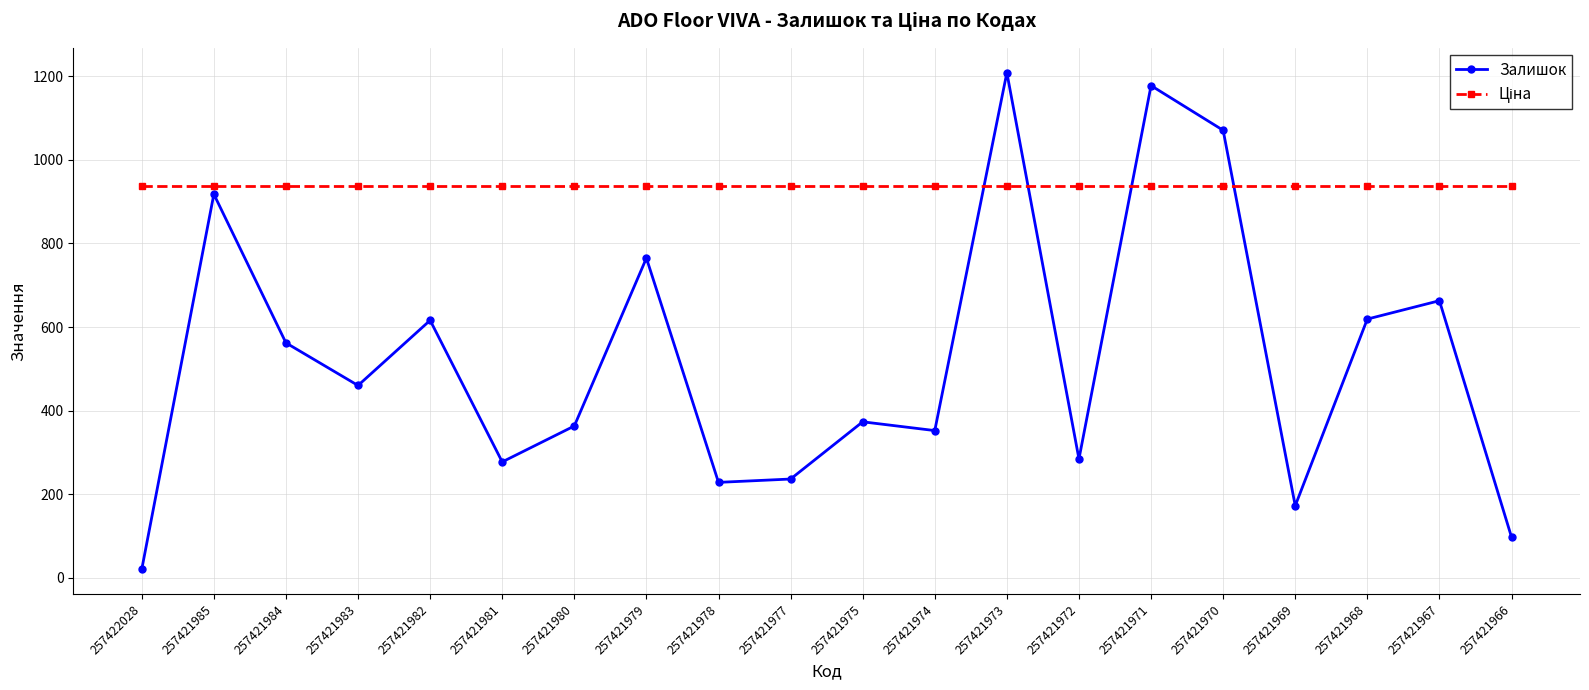

The value of Залишок at 257421982 is 806. True or false?

False